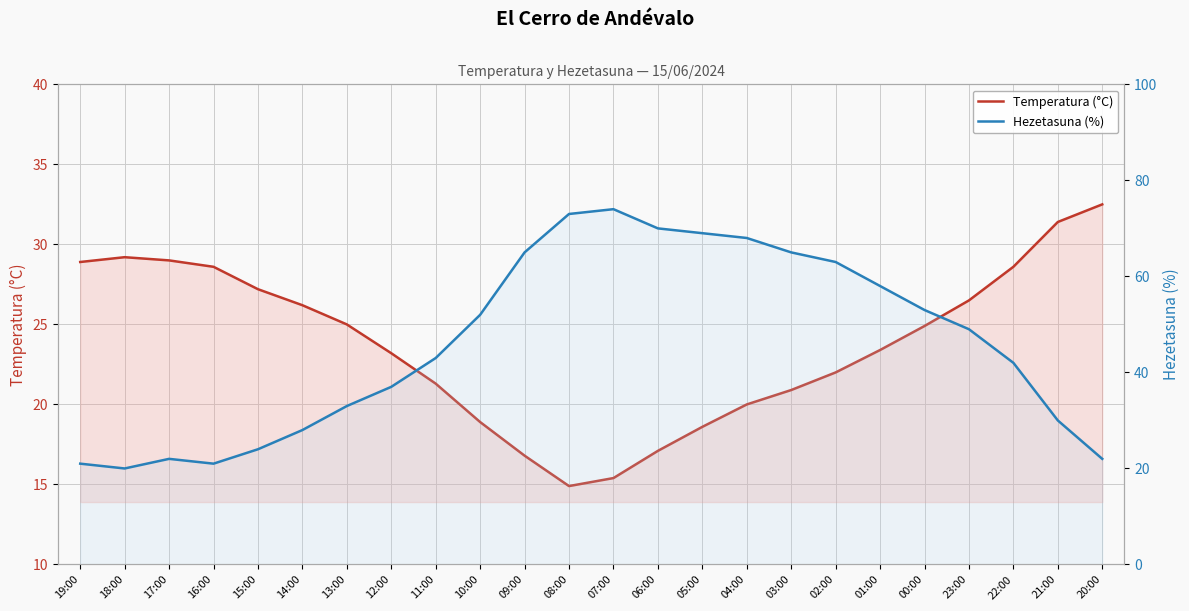

What is the value of the Temperatura (°C) point at the 16th from the left?

20.0